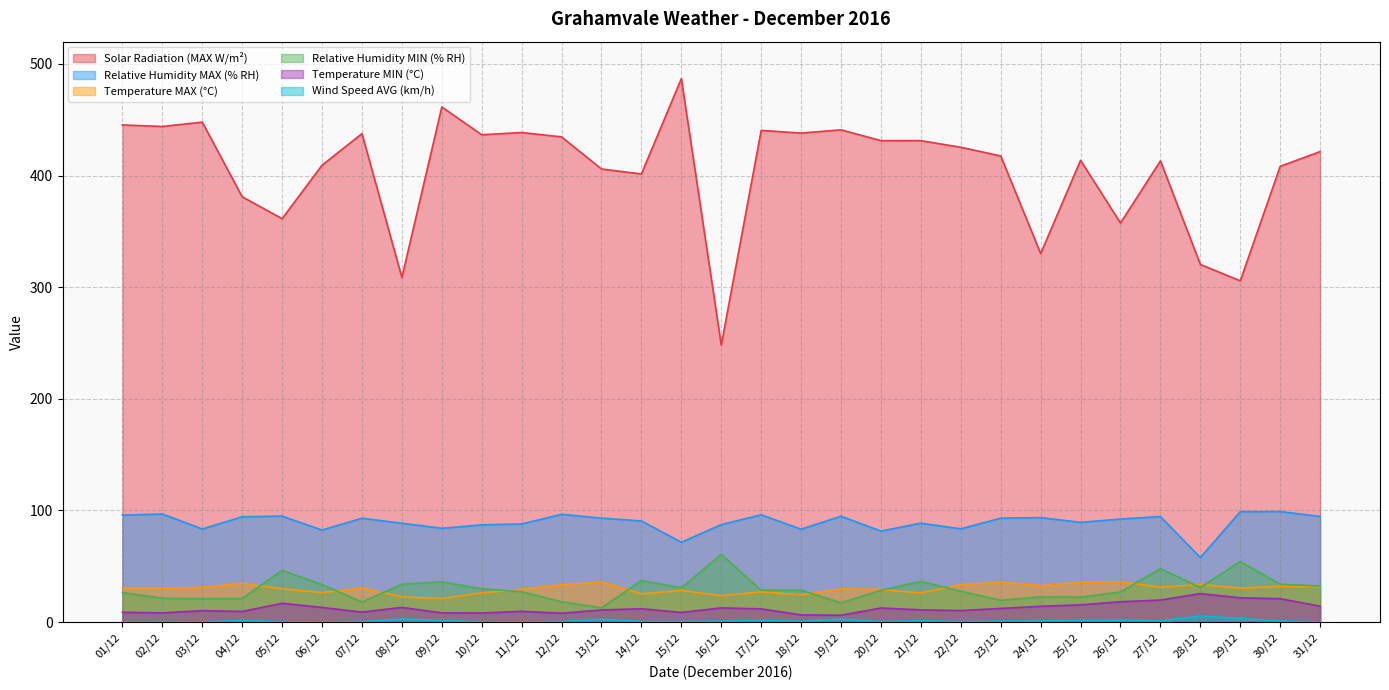

What are all the series names shown in the legend?

Solar Radiation (MAX W/m²), Relative Humidity MAX (% RH), Temperature MAX (°C), Relative Humidity MIN (% RH), Temperature MIN (°C), Wind Speed AVG (km/h)